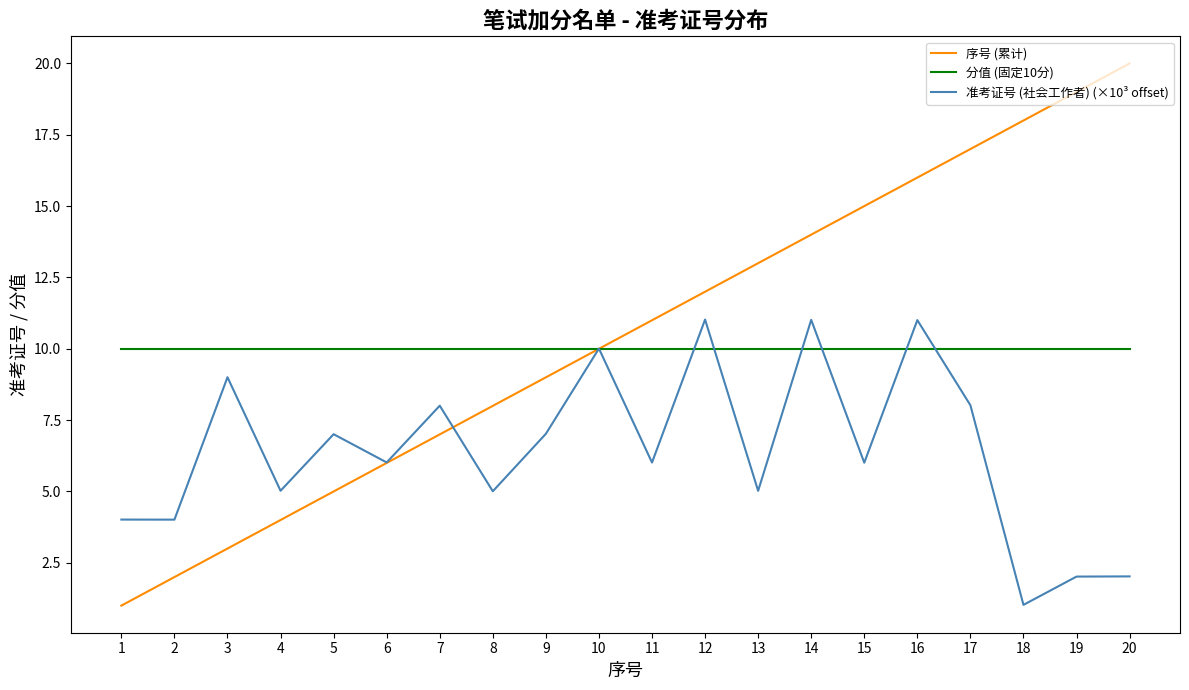

What is the difference between the highest and lowest values at 1?

9.0